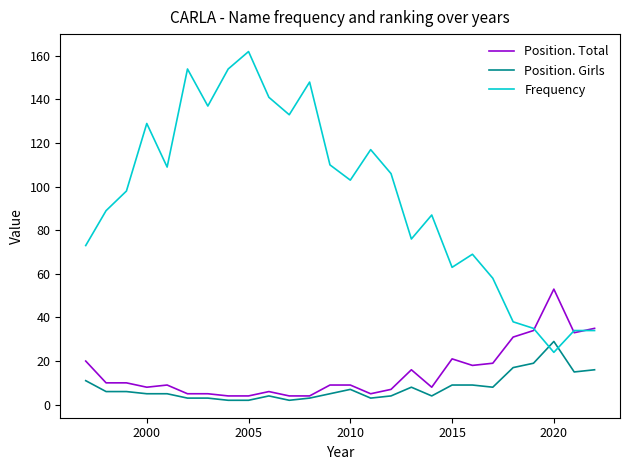

Rank the series by their maximum value, from highest to lowest.

Frequency, Position. Total, Position. Girls